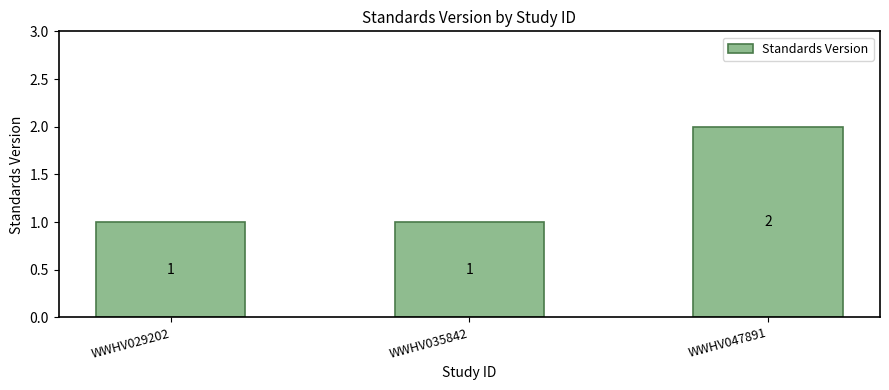

What is the change in value from WWHV035842 to WWHV047891?

+1